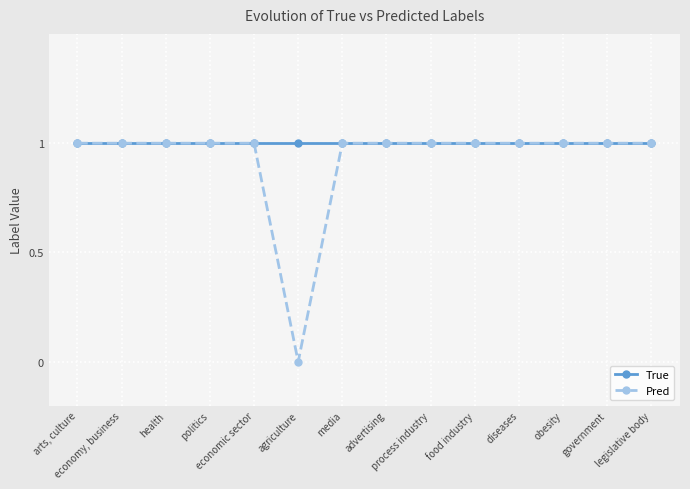

List the series in order of their overall mean, lowest first.

Pred, True